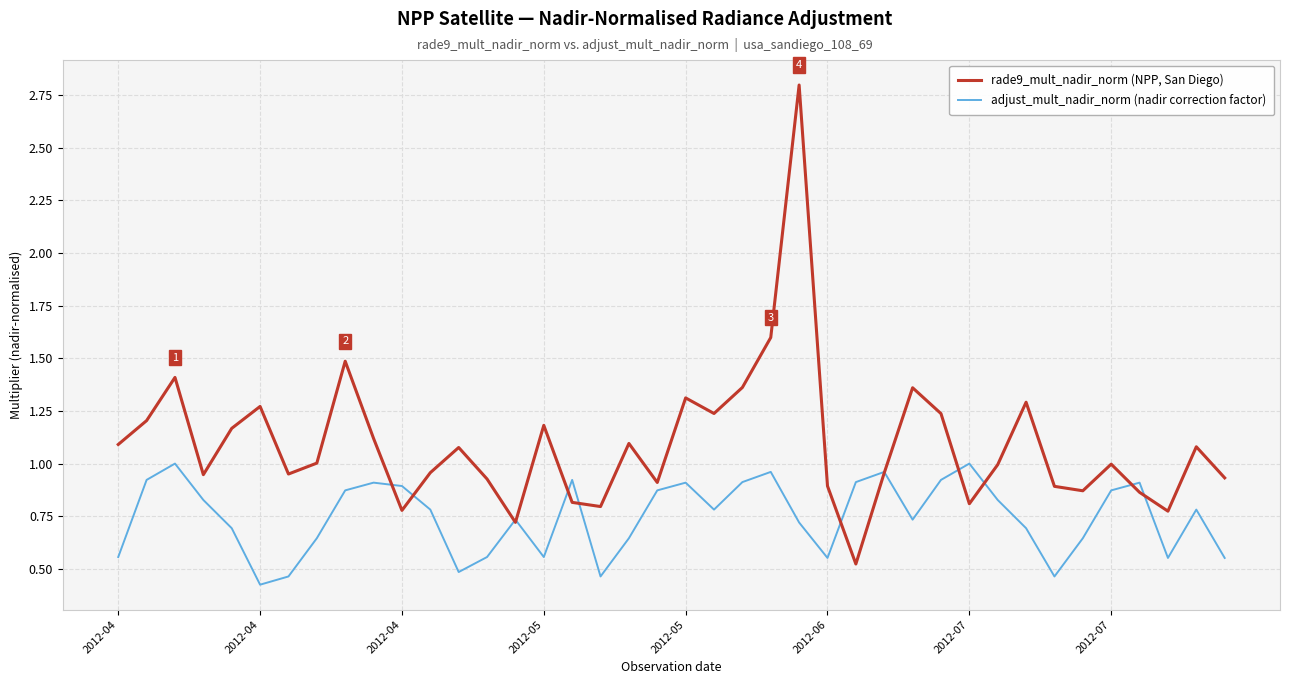

Rank the series by their maximum value, from highest to lowest.

rade9_mult_nadir_norm (NPP, San Diego), adjust_mult_nadir_norm (nadir correction factor)